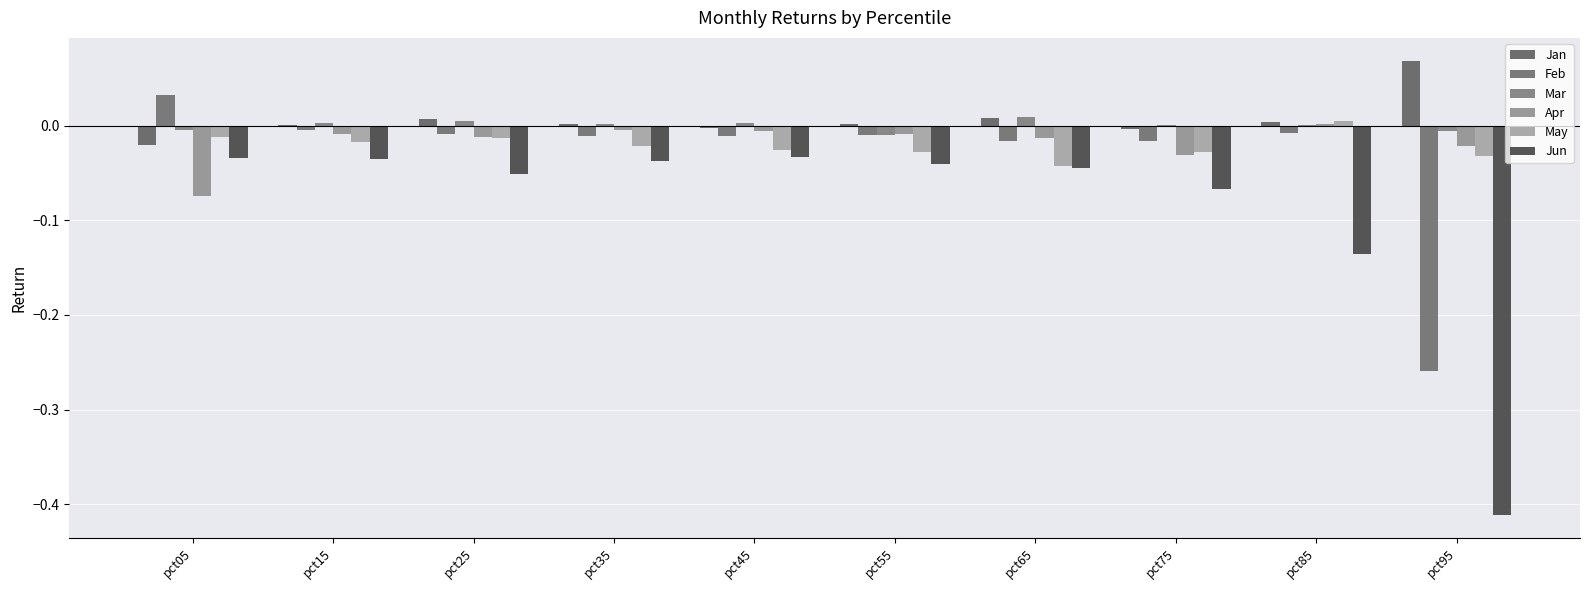

List the labels in order of Apr value, largest first.

pct85, pct35, pct45, pct15, pct55, pct25, pct65, pct95, pct75, pct05